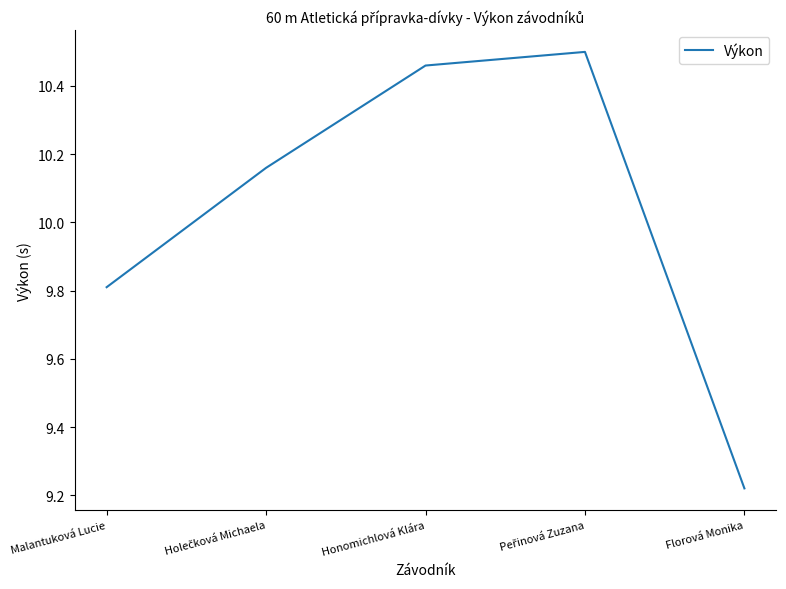

How many interior local peaks (higher than both neighbors) does the data have?

1